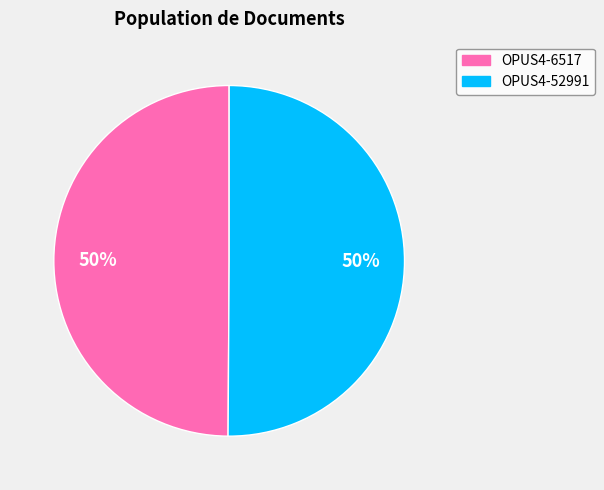

Is it true that OPUS4-52991 is 59% of the pie?

False